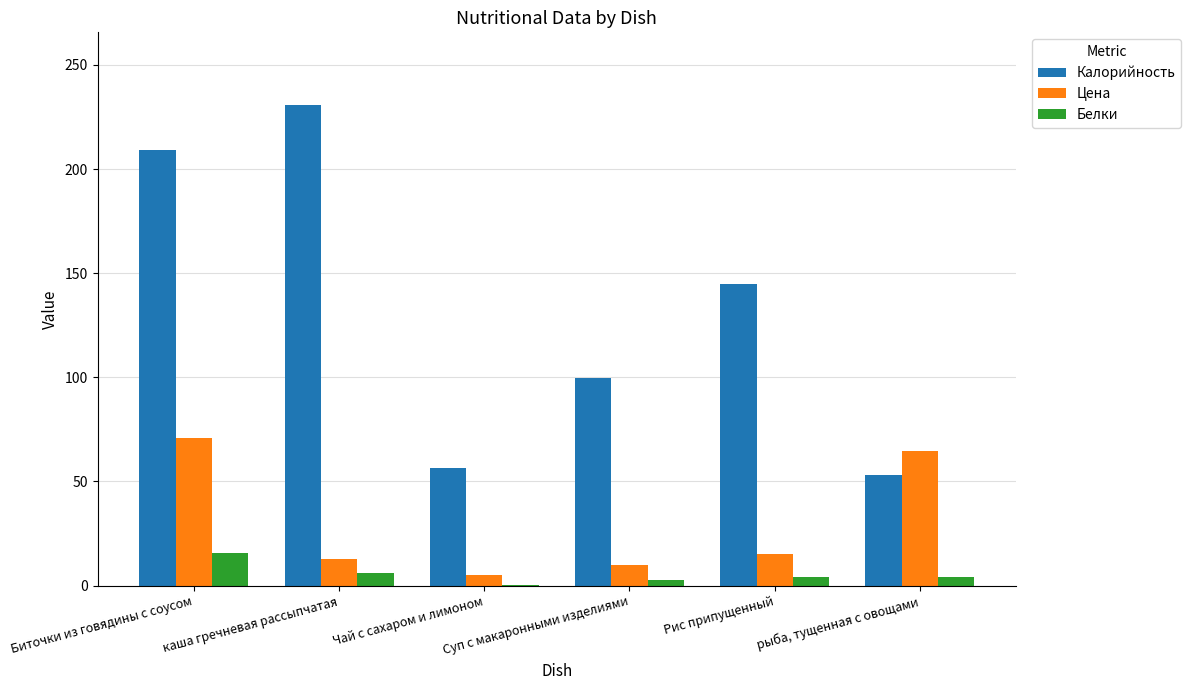

Where is Цена nearest to the value 38?

Рис припущенный